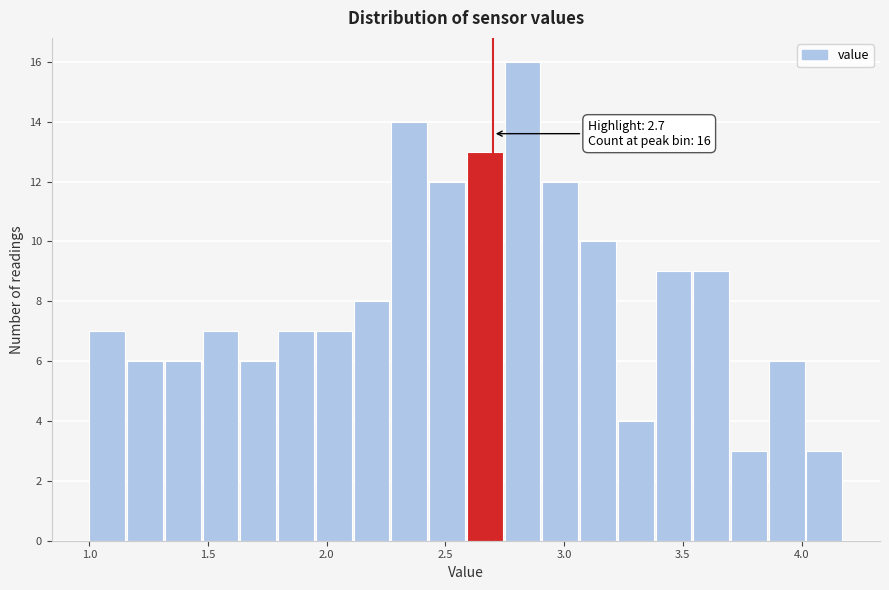

Read against the x-axis, roughly where is the centre of the tallest bar?

2.80